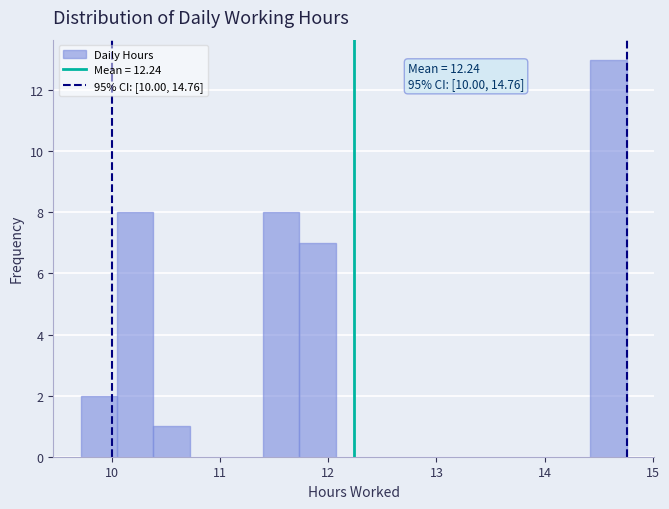

Read against the x-axis, roughly where is the centre of the tallest bar?

14.6